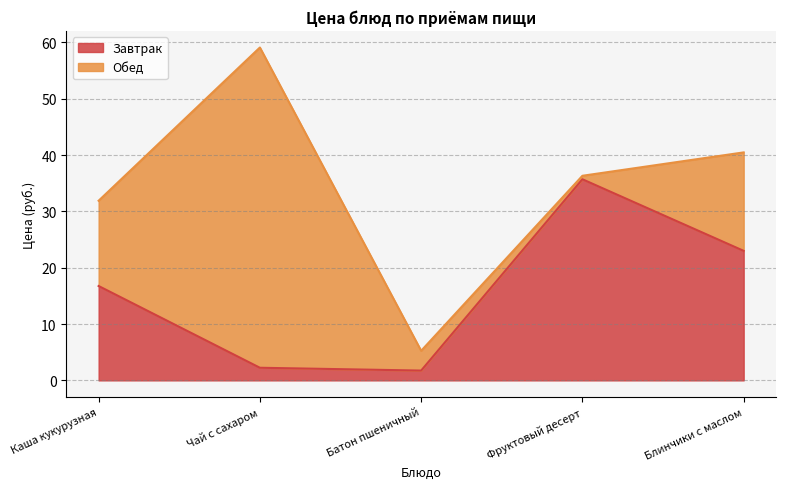

At which label does the data first exceed 16?

Каша кукурузная